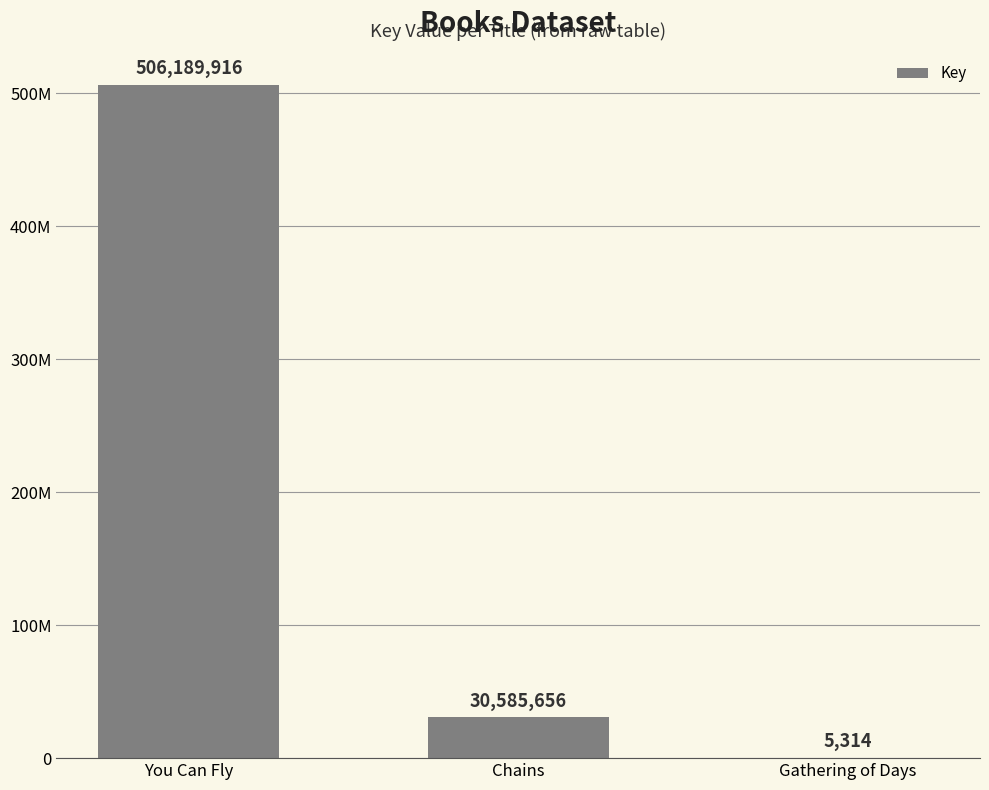

Reading left to right, extract all data points from this chart.

506189916	30585656	5314